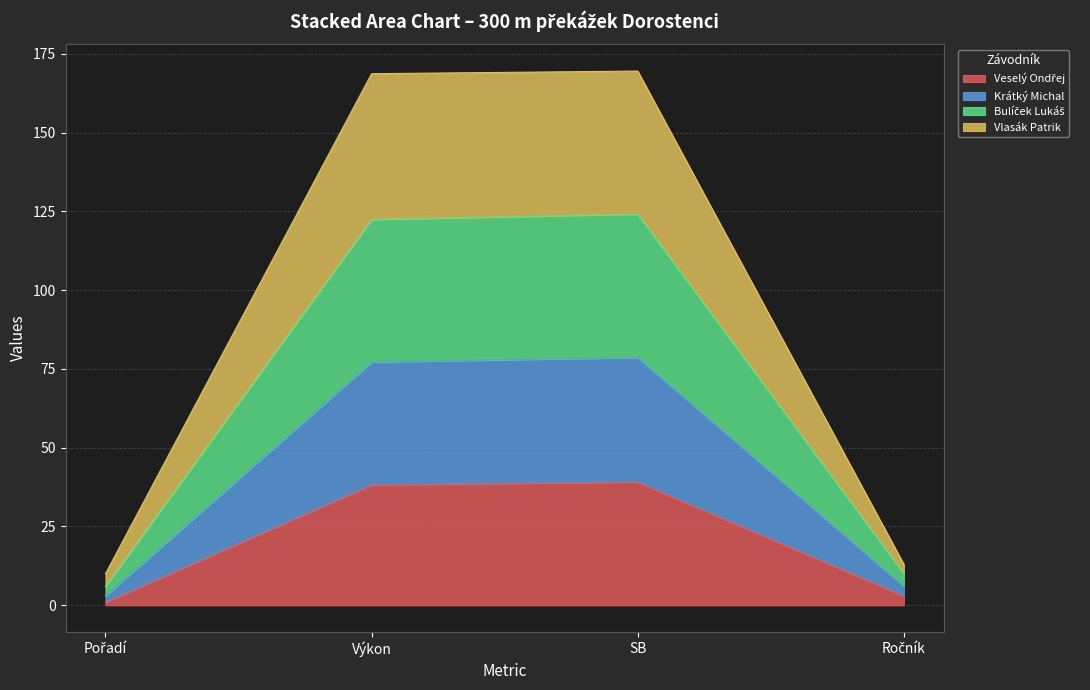

What is the total value across all series at SB?

169.5